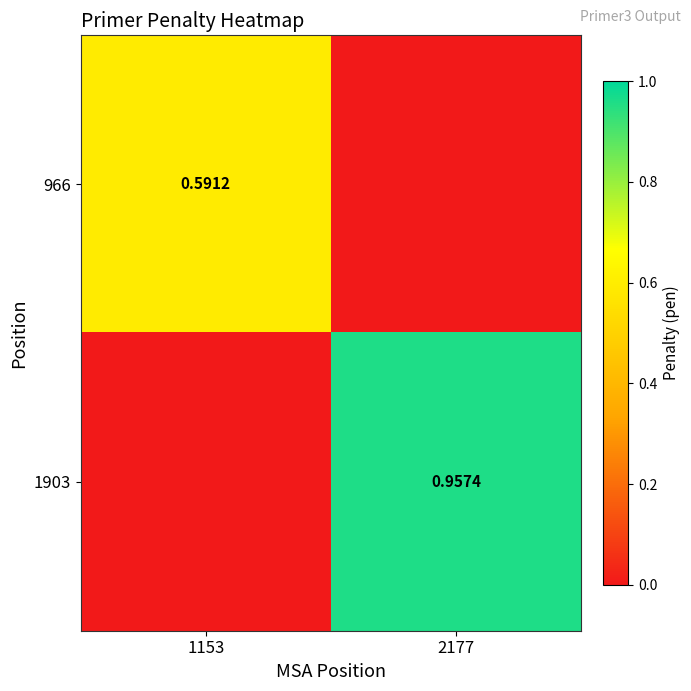

At which category is the sum across all series the highest?

2177